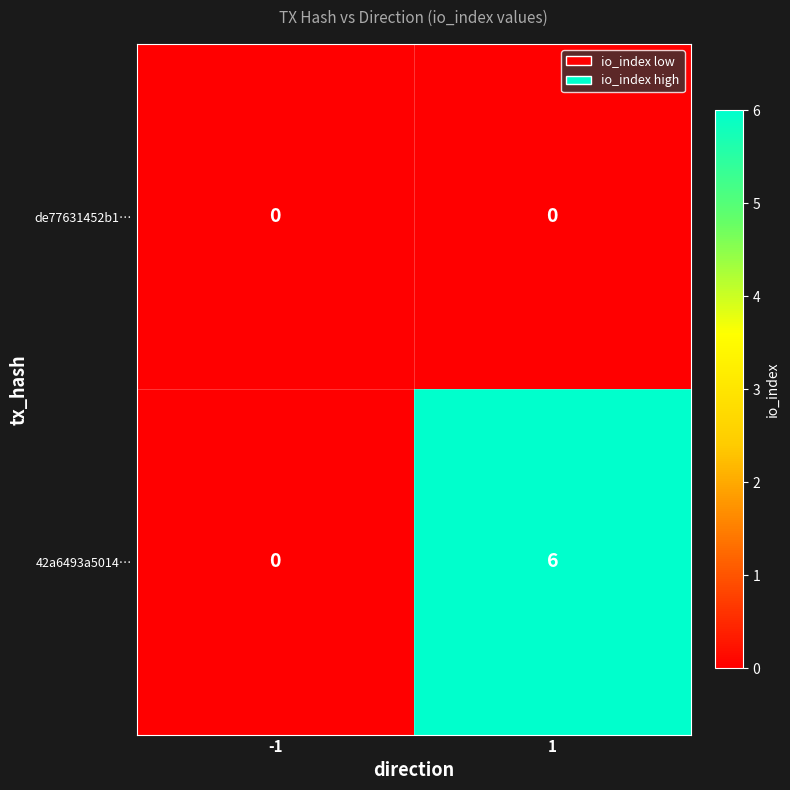

Reading left to right, what are all the values shown in this chart?

de77631452b1…: 0	0
42a6493a5014…: 0	6